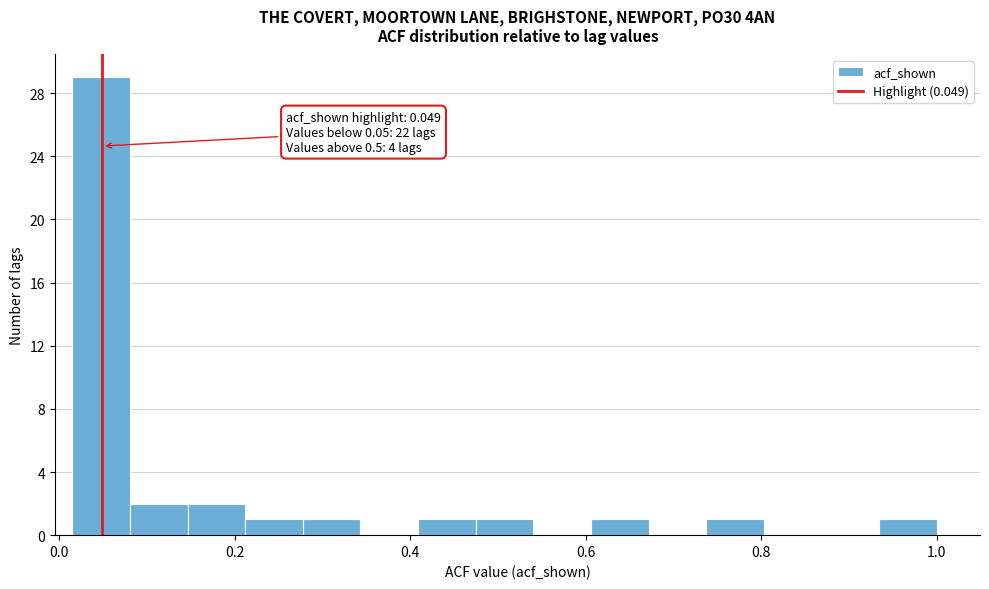

Read against the x-axis, roughly where is the centre of the tallest bar?

0.04